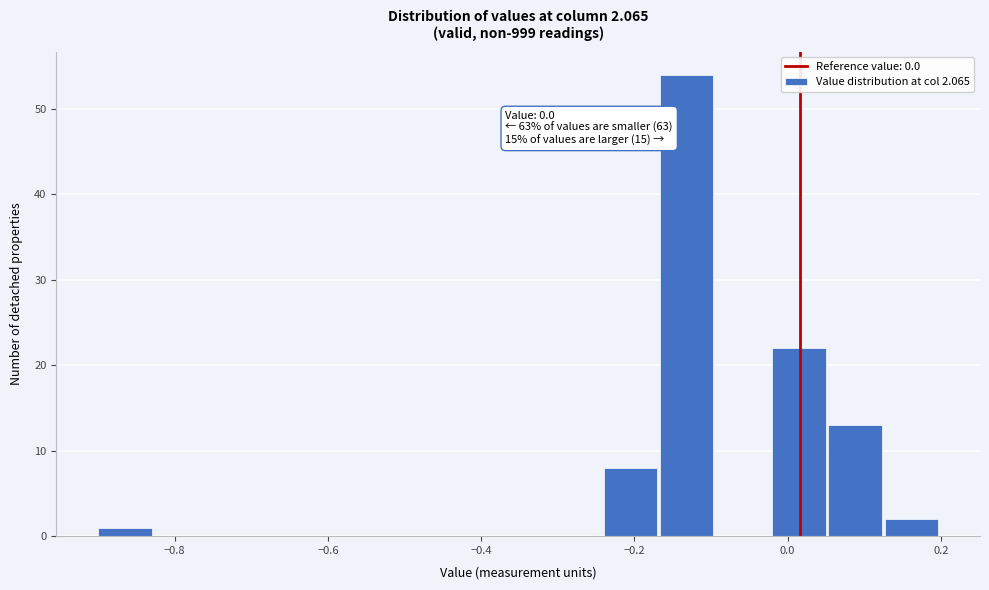

Read against the x-axis, roughly where is the centre of the tallest bar?

-0.14